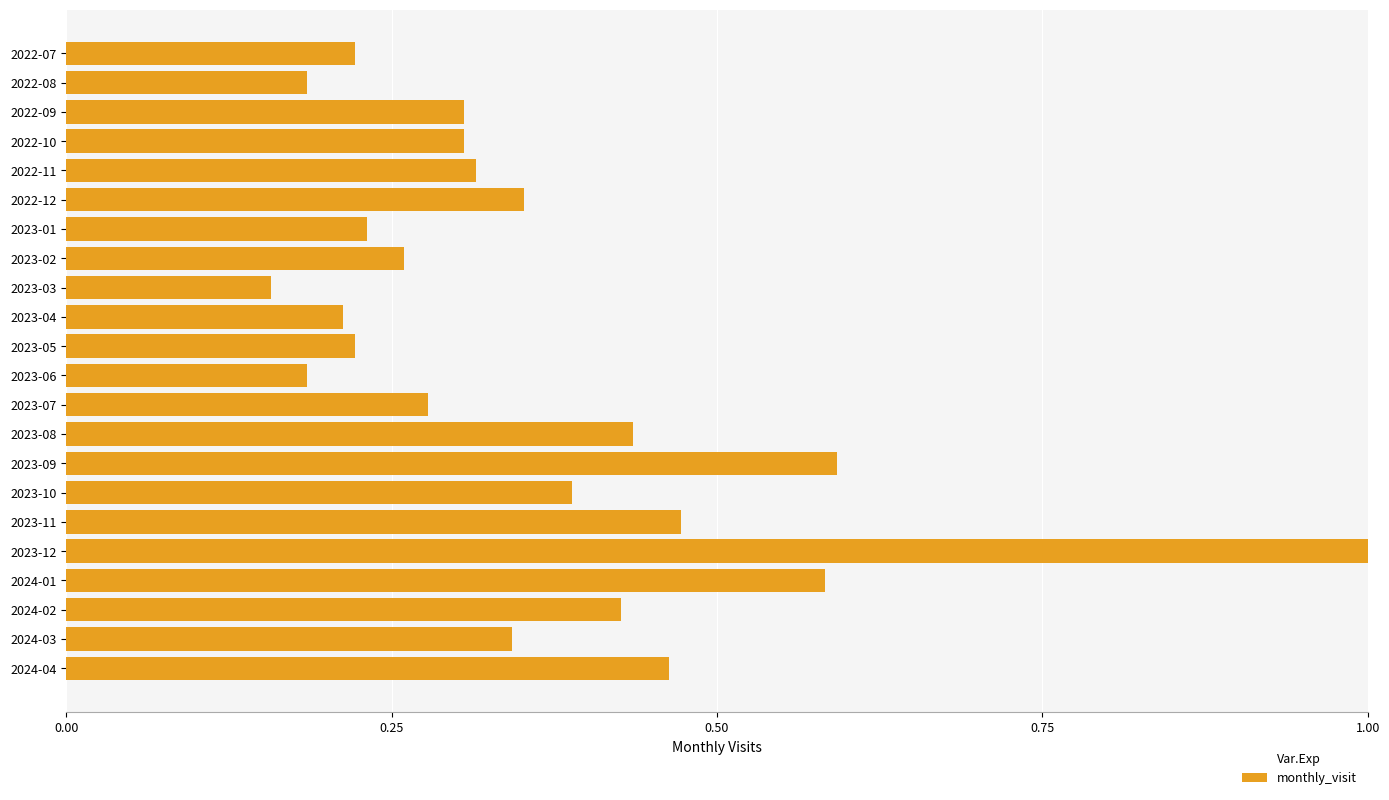

What is the sum of the values at 2023-03 and 2024-01?

0.7